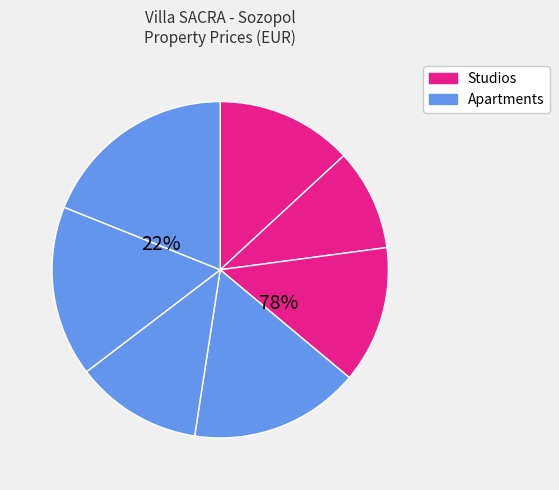

Which slice is the smallest?

Studio 2